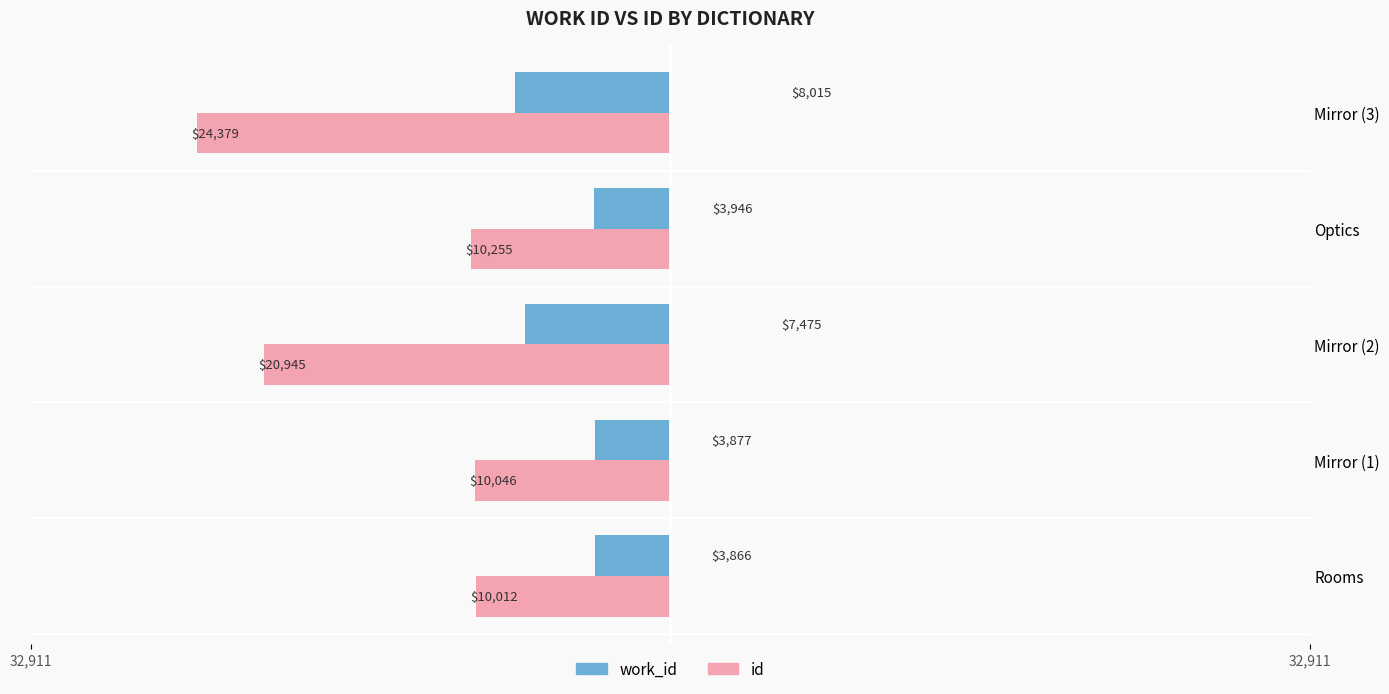

List the series in order of their overall mean, lowest first.

work_id, id